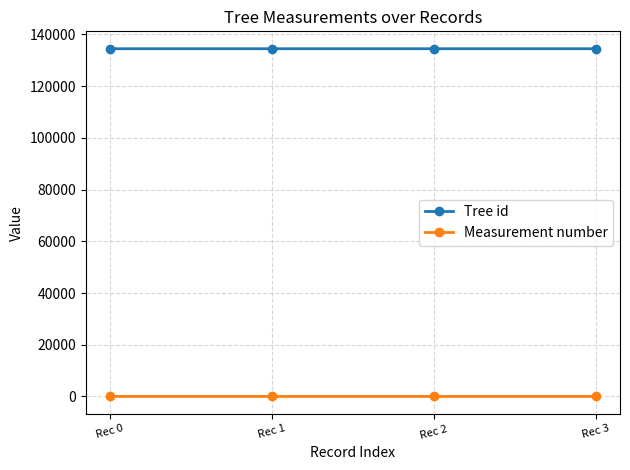

List the series in order of their peak value, lowest first.

Measurement number, Tree id